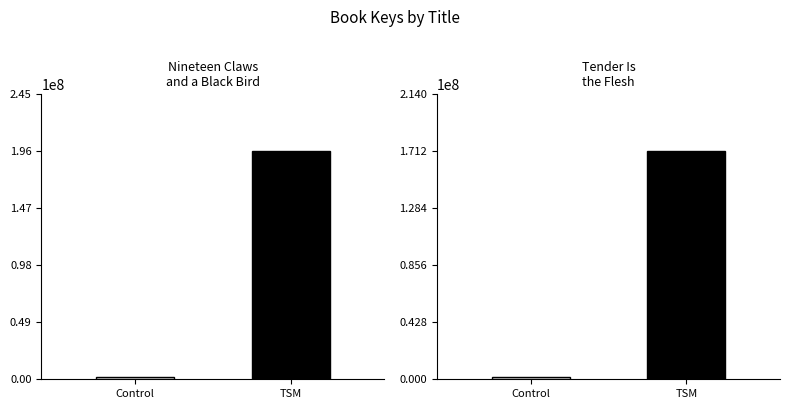

Reading right to left, what are all the values shown in this chart?

Nineteen Claws
and a Black Bird: 195857923.0	1958579.2
Tender Is
the Flesh: 171154107.0	1711541.1